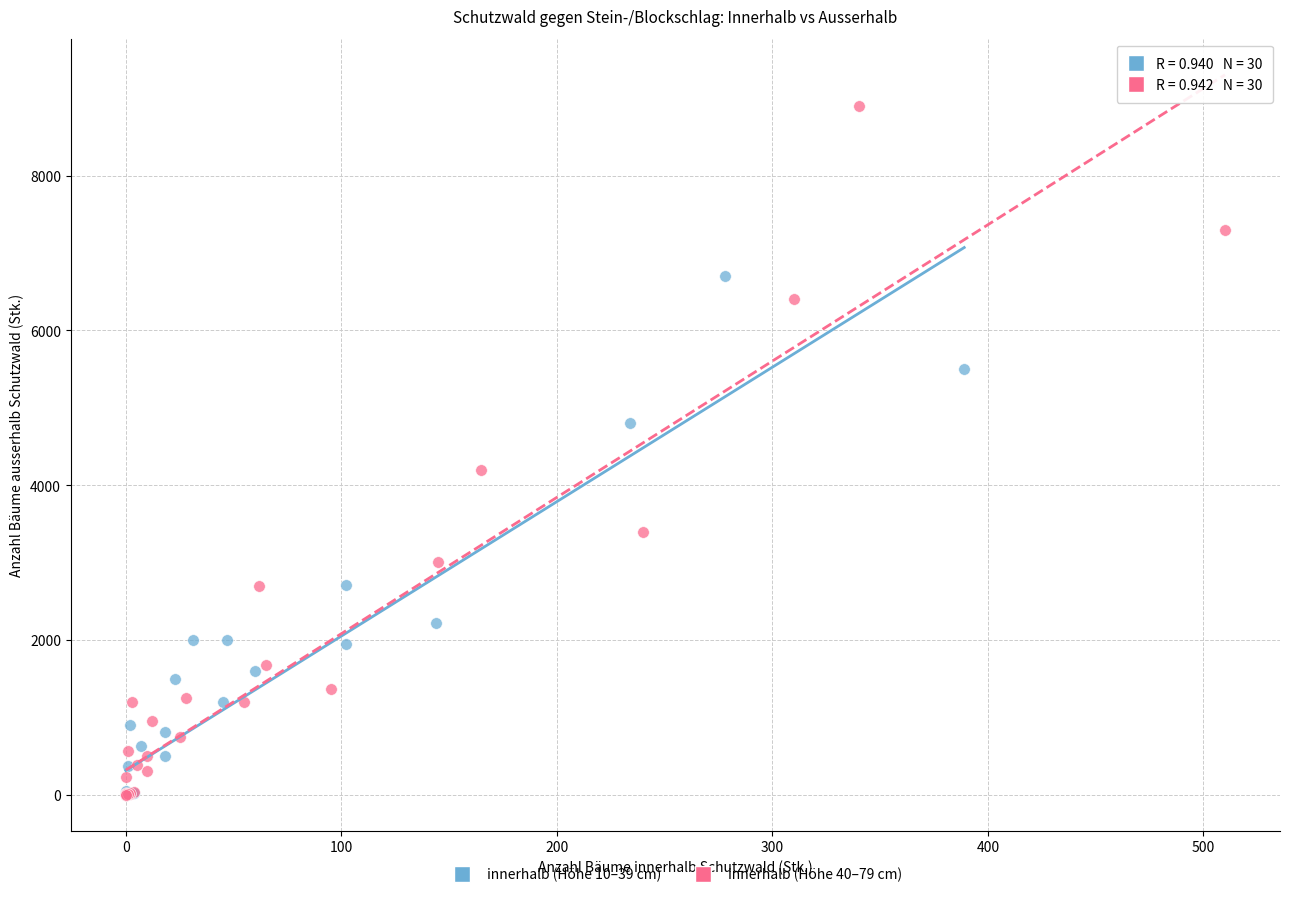

What are all the series names shown in the legend?

innerhalb (Höhe 10–39 cm), innerhalb (Höhe 40–79 cm)